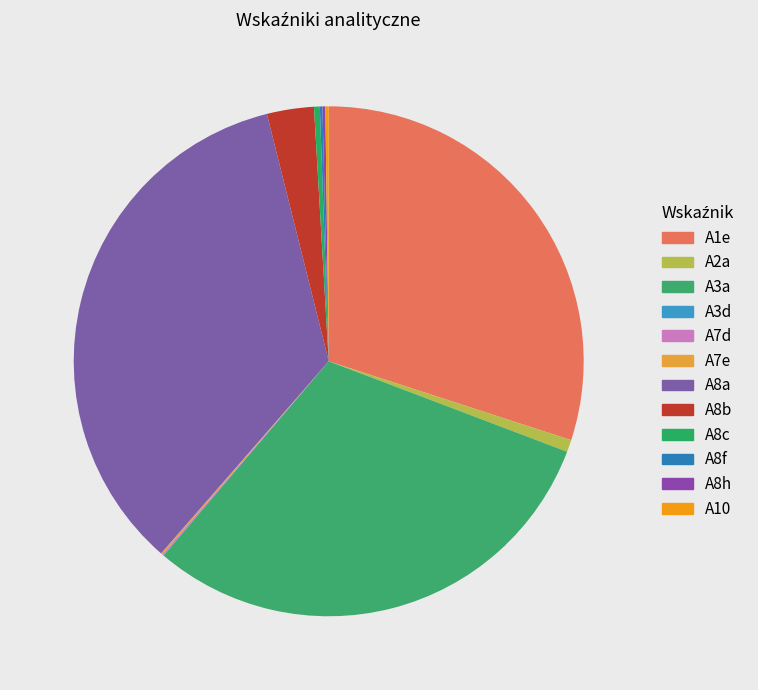

Is it true that A8b is 1% of the pie?

False